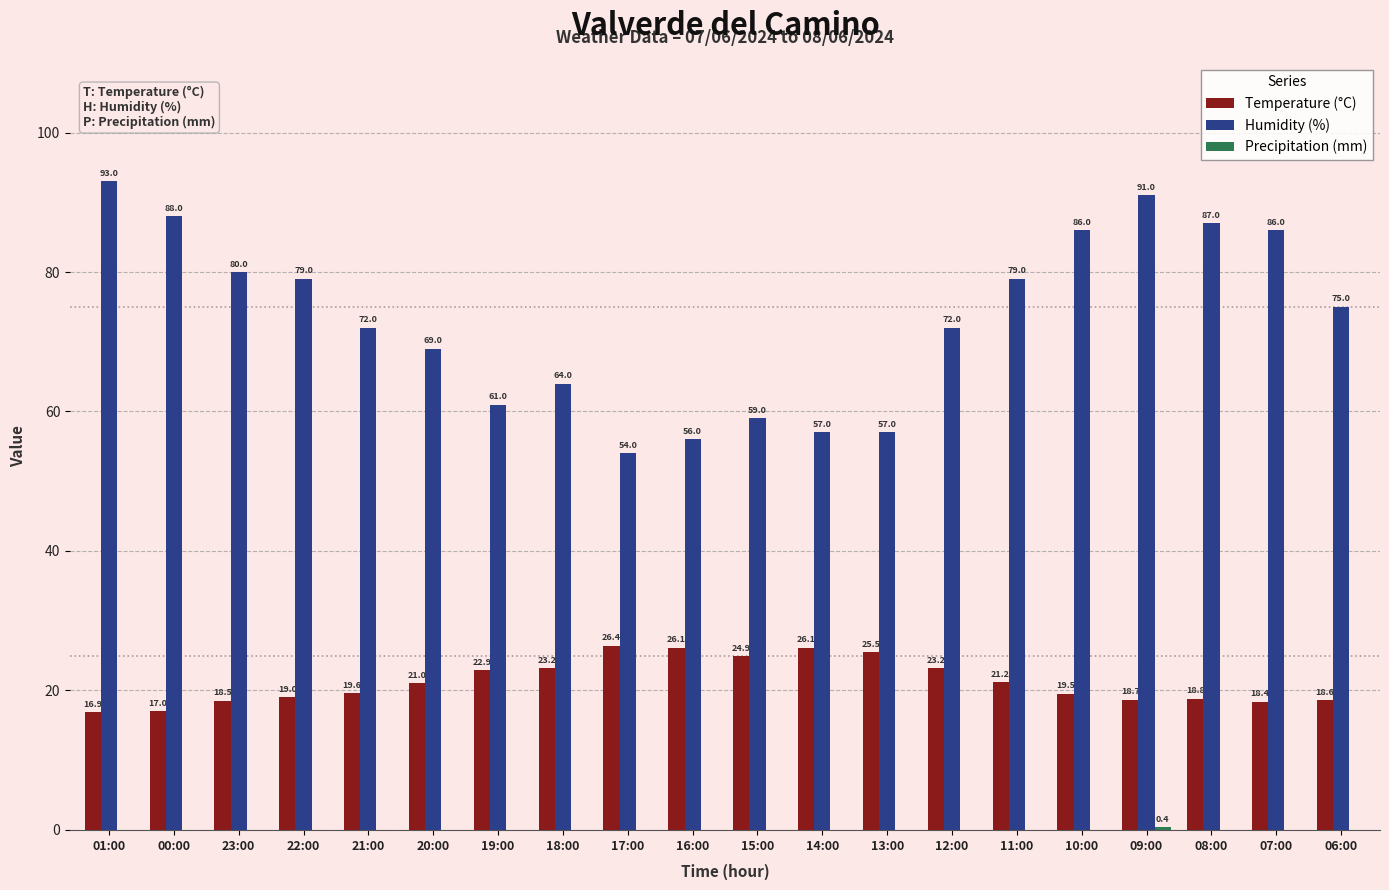

The value of Temperature (°C) at 00:00 is 17.0. True or false?

True